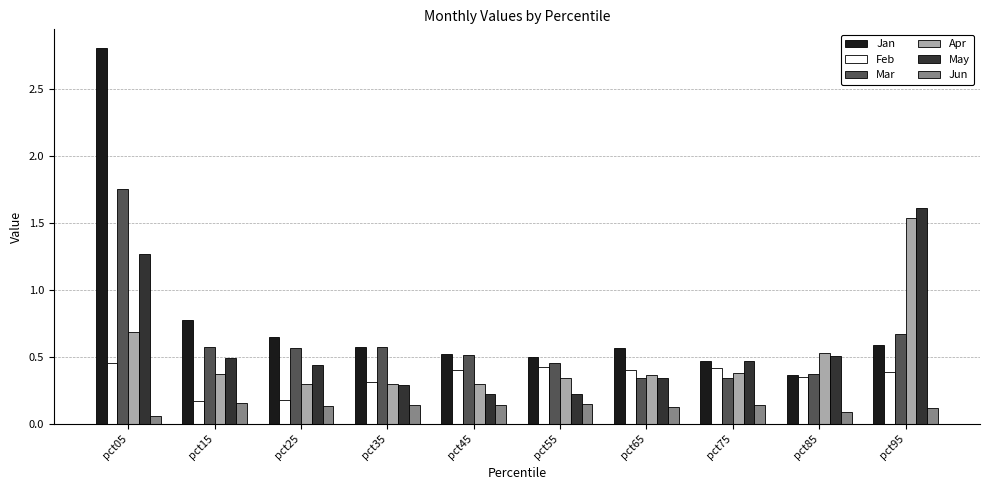

The Jun series shows 0.1 at pct95. True or false?

True